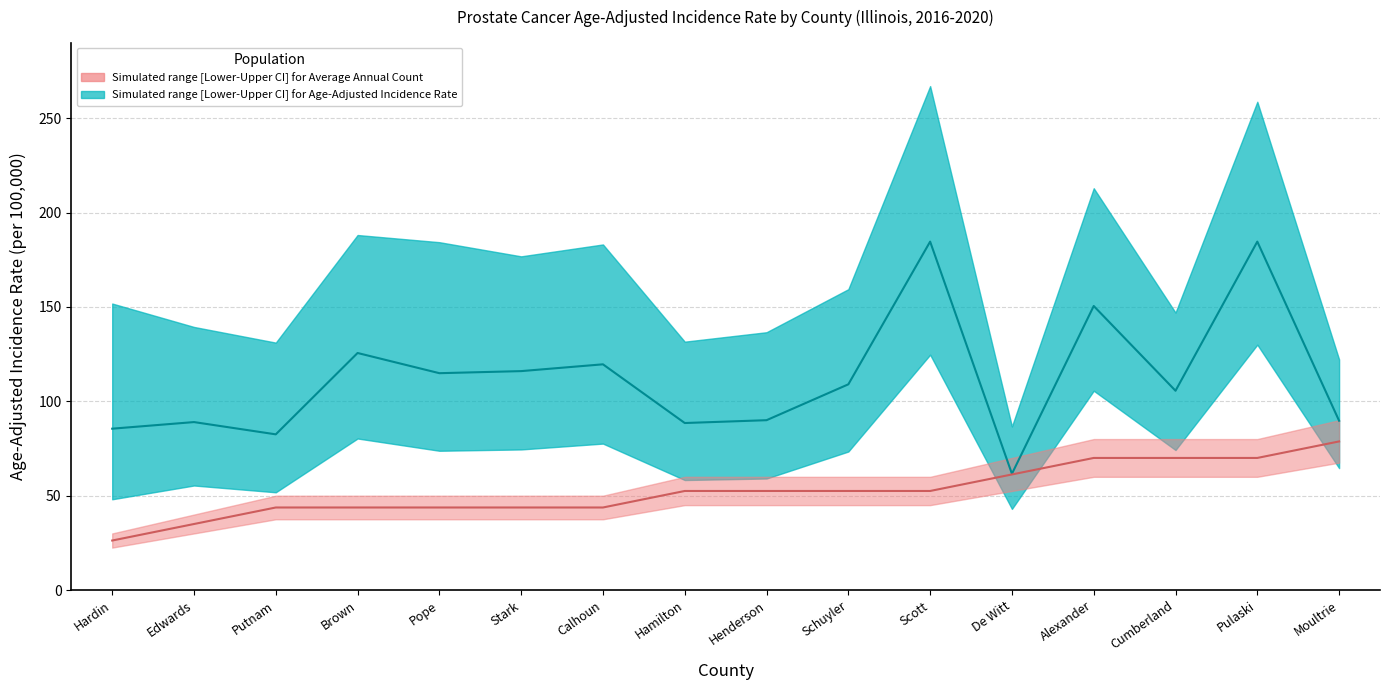

How many data points does each series have?

16